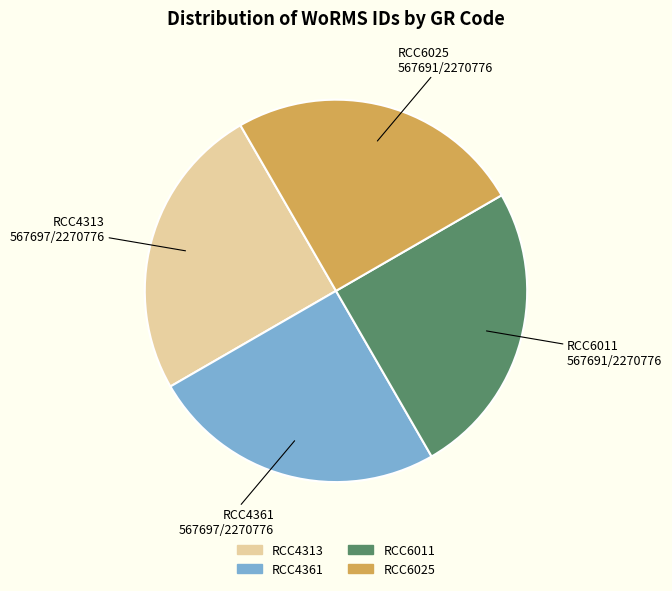

Is it true that RCC4361 is 40% of the pie?

False